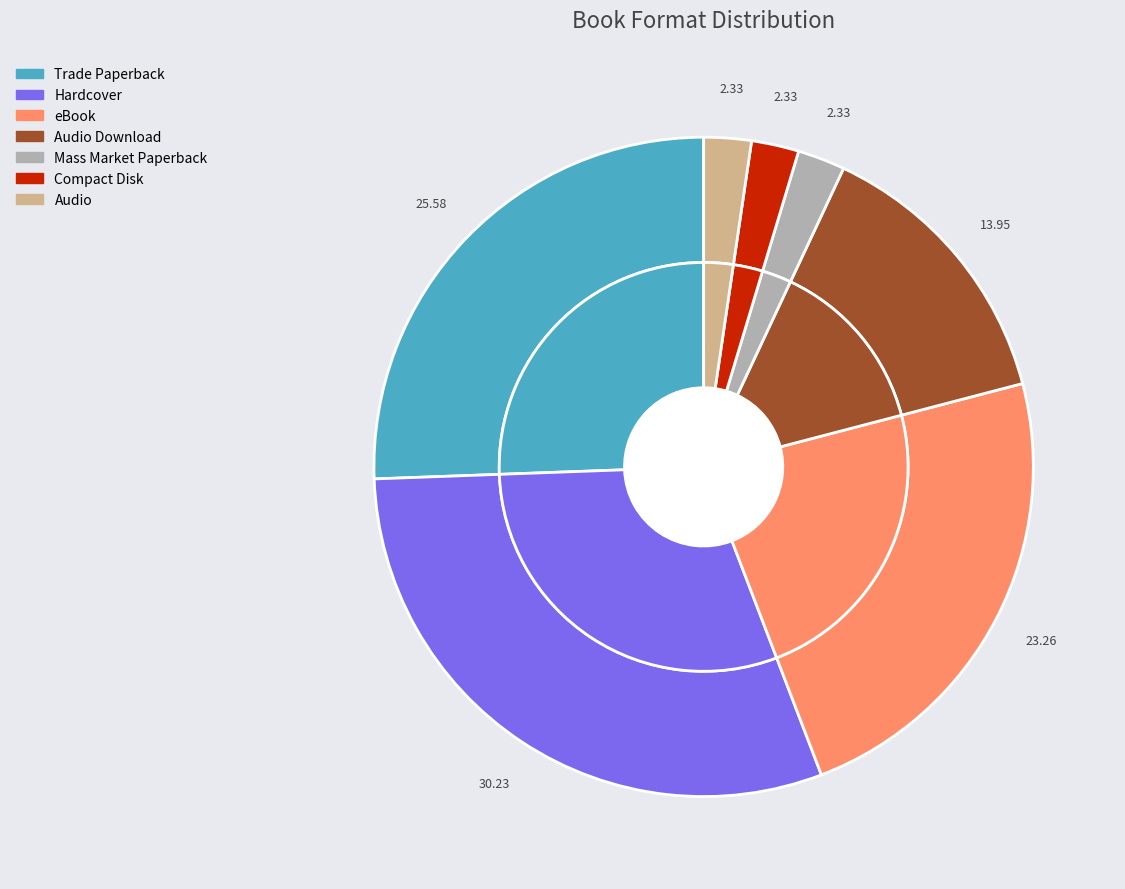

Does Hardcover account for over 50% of the chart?

No